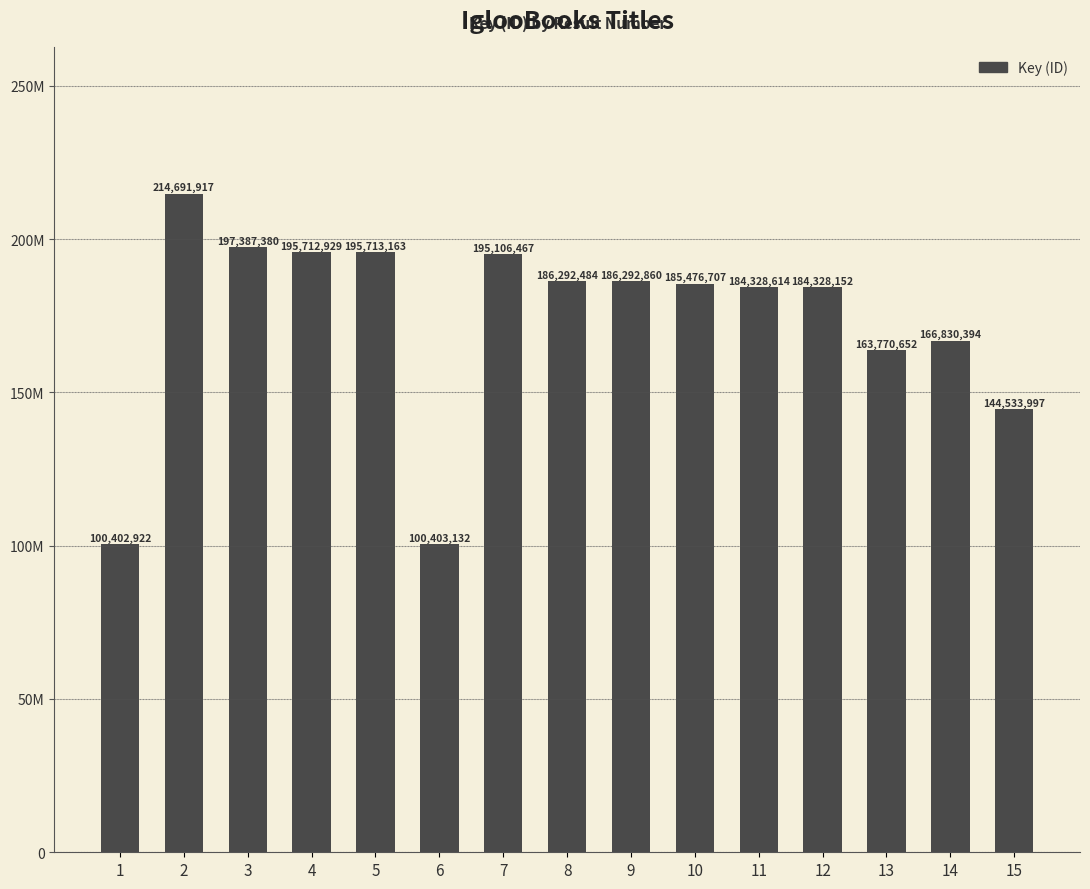

Read the value at 5, to the nearest 10.

195713160